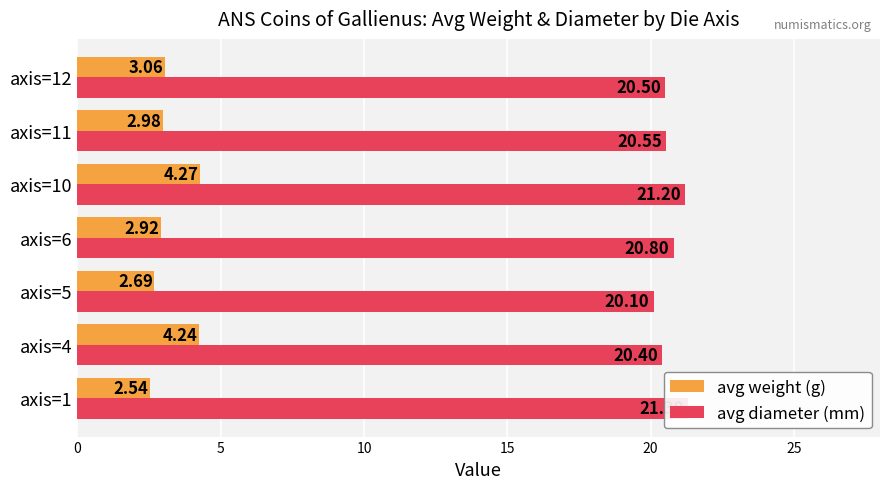

True or false: avg weight (g) has a value of 4.2 at axis=11.

False